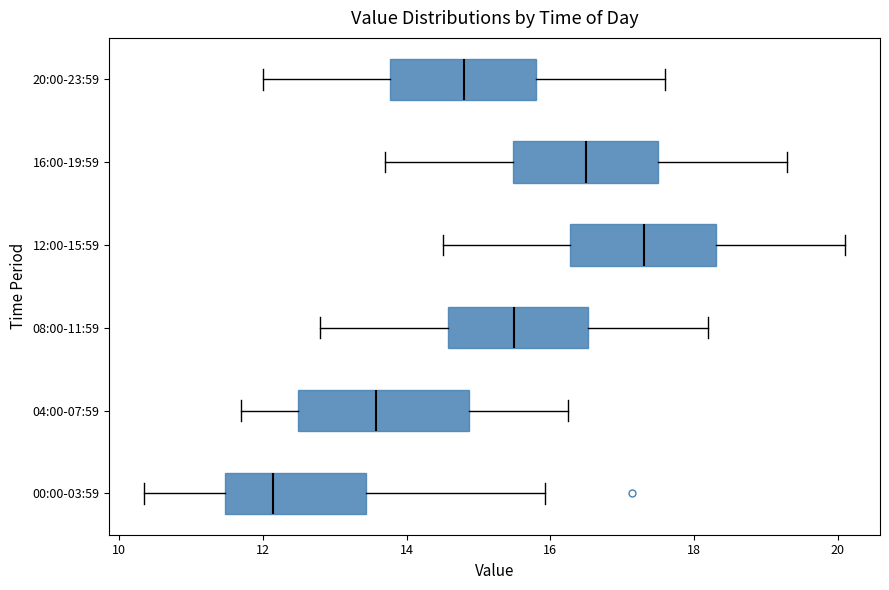

Which box is the widest, from its left edge to its right edge?

04:00-07:59